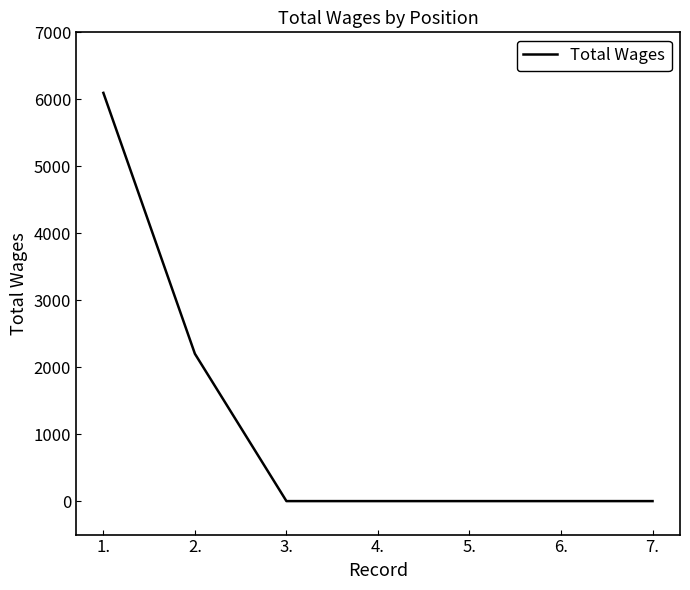

What is the change in value from 2. to 7.?

-2200